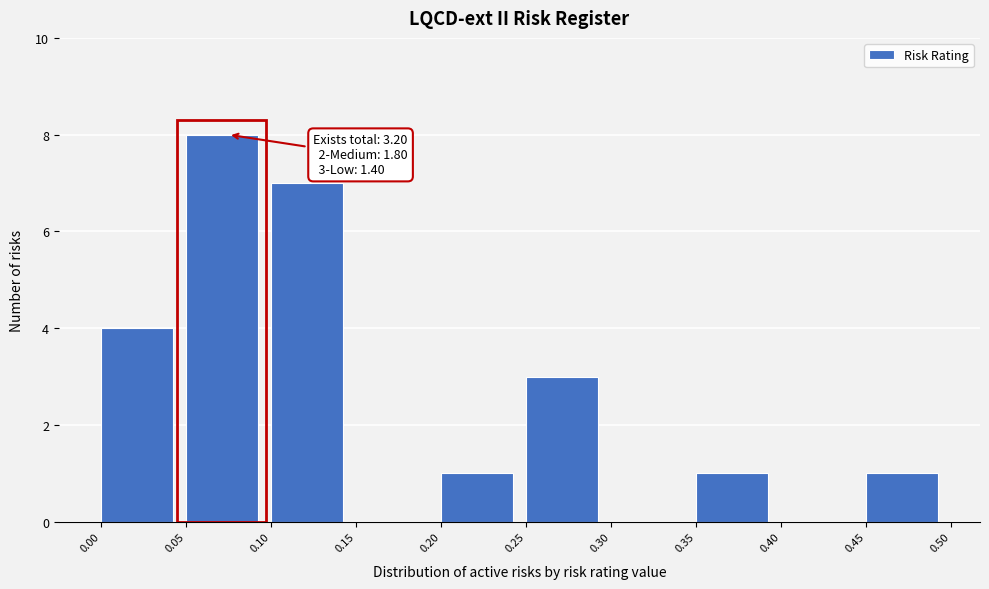

Which range on the x-axis has the tallest bar?

0.05 to 0.10